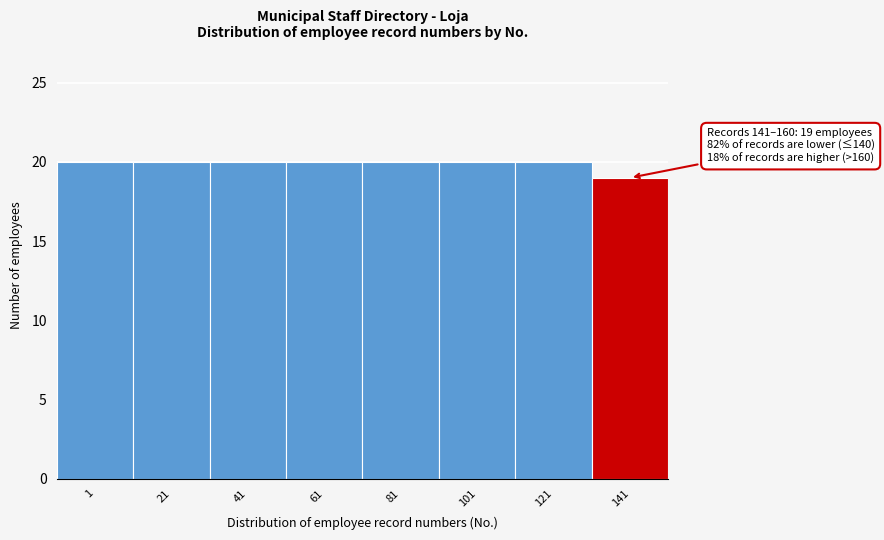

Reading right to left, extract all data points from this chart.

141=19	121=20	101=20	81=20	61=20	41=20	21=20	1=20